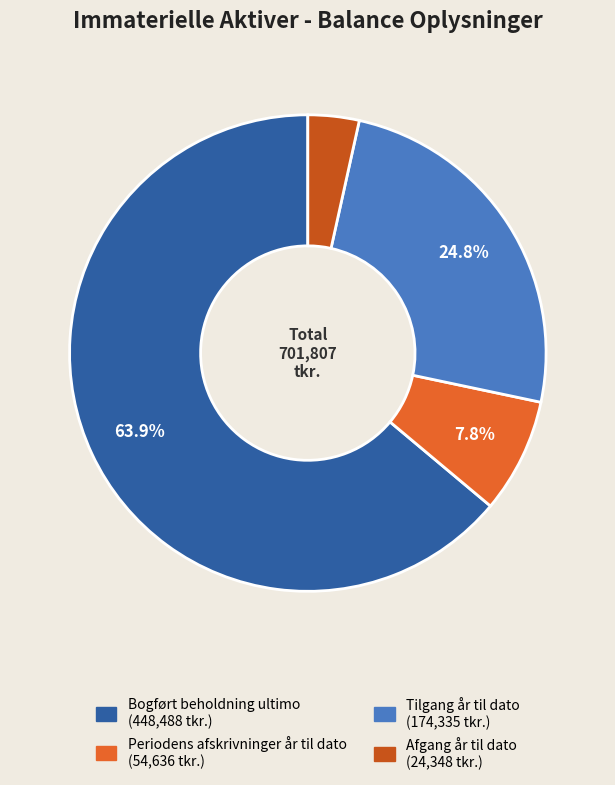

Count the number of slices in the pie.

4